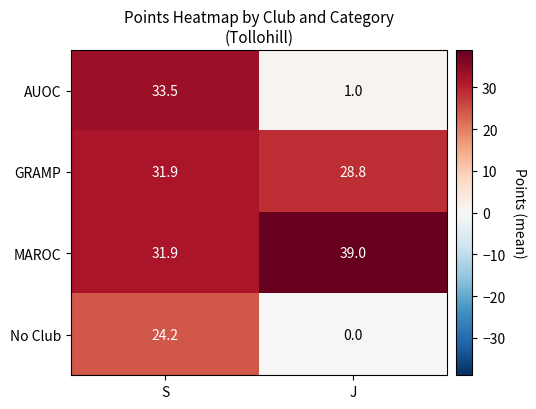

What value does the MAROC series have at S?

31.9